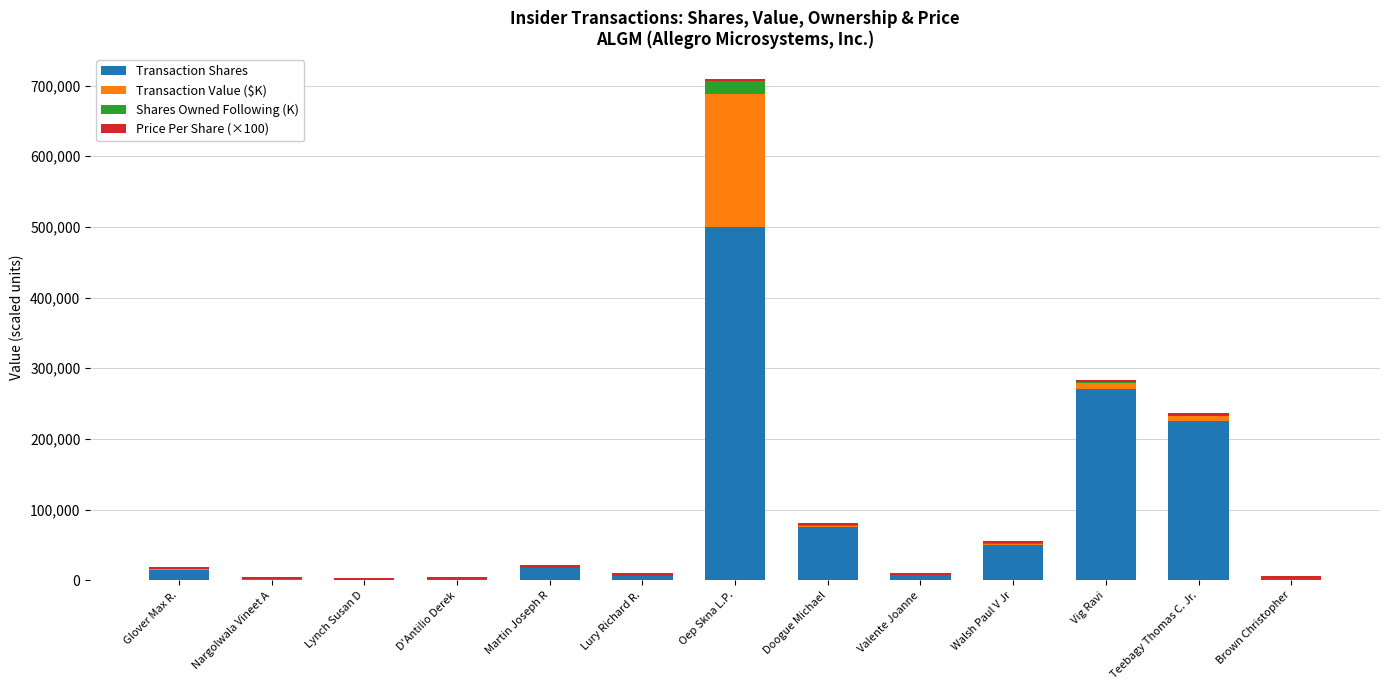

True or false: Transaction Shares has a value of 500000.0 at Oep Skna L.P..

True